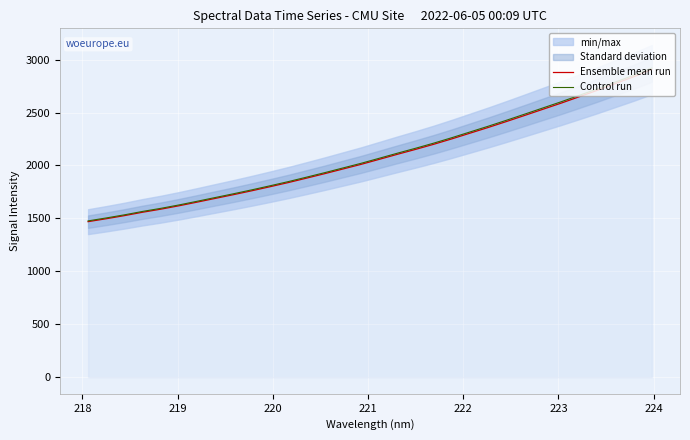

What is the lowest value of the Ensemble mean run series?

1469.1